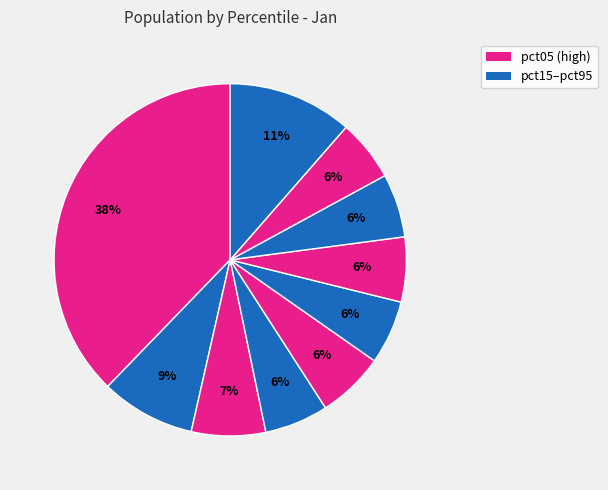

How many segments does this pie chart have?

10